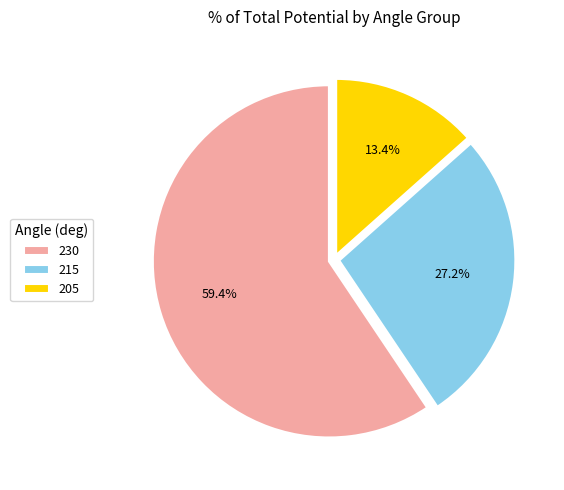

Which category has the biggest portion of the pie?

230